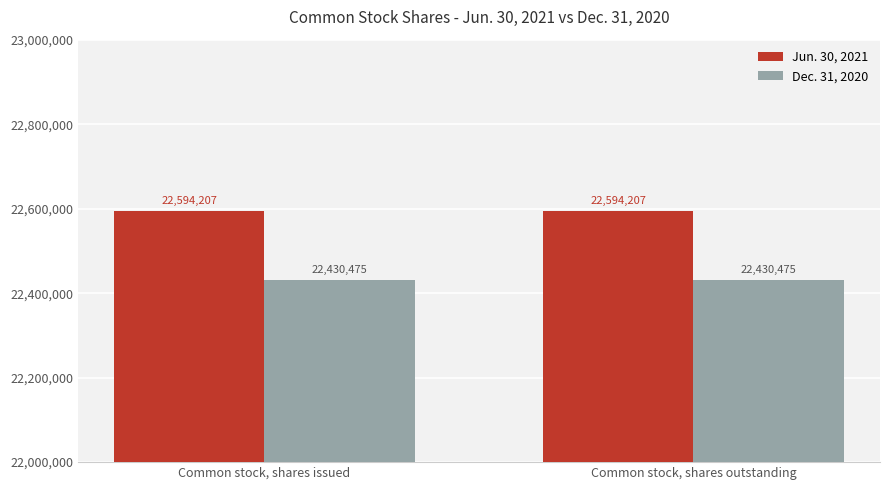

What is the label of the 2nd bar from the right?

Common stock, shares issued